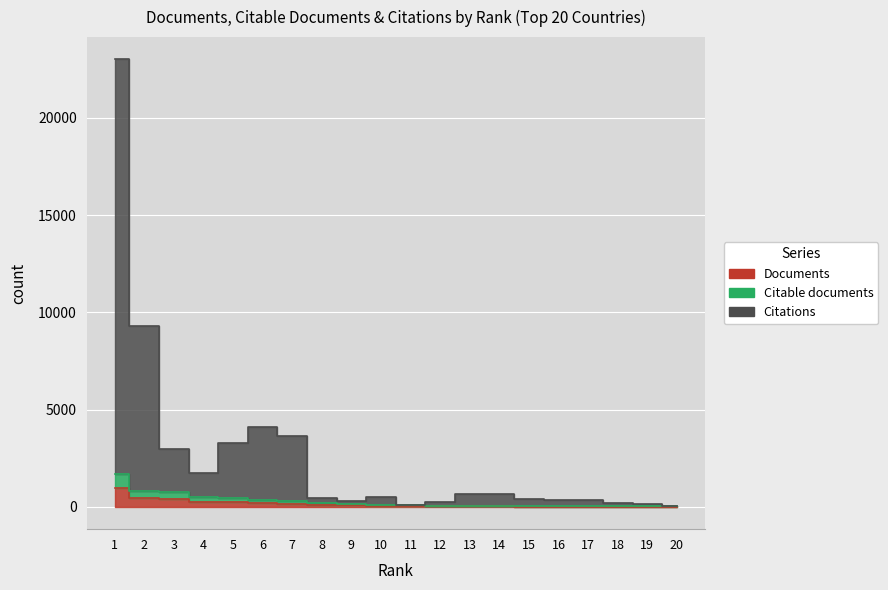

Rank the series by their maximum value, from highest to lowest.

Citations, Citable documents, Documents